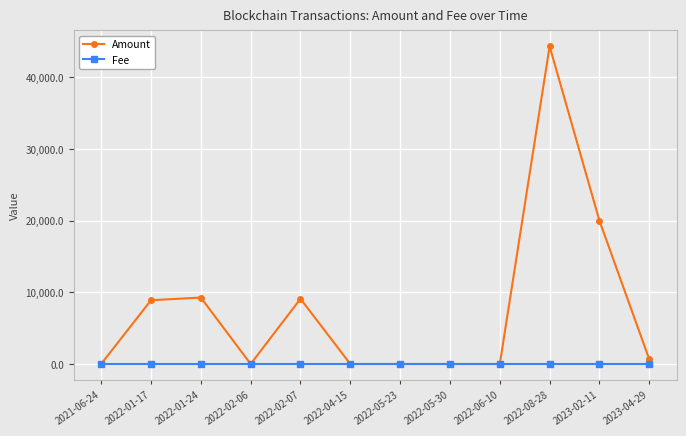

What is the greatest value displayed?

44330.0